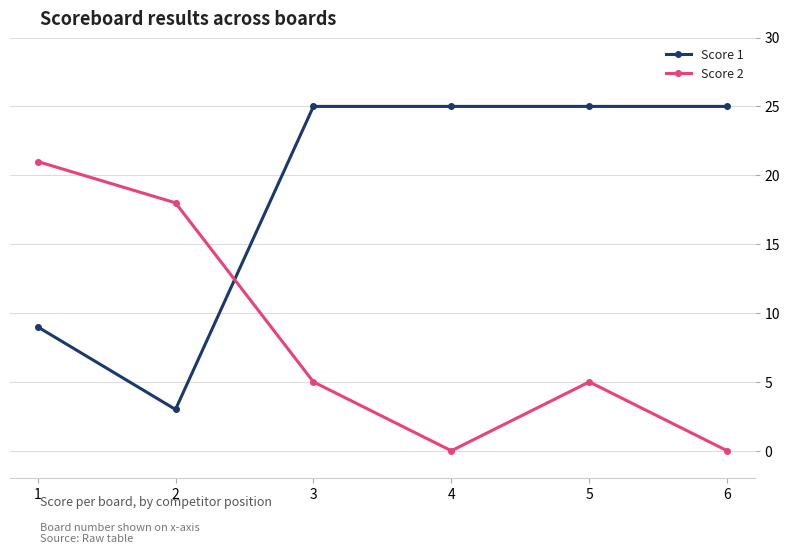

What is the highest value of the Score 2 series?

21